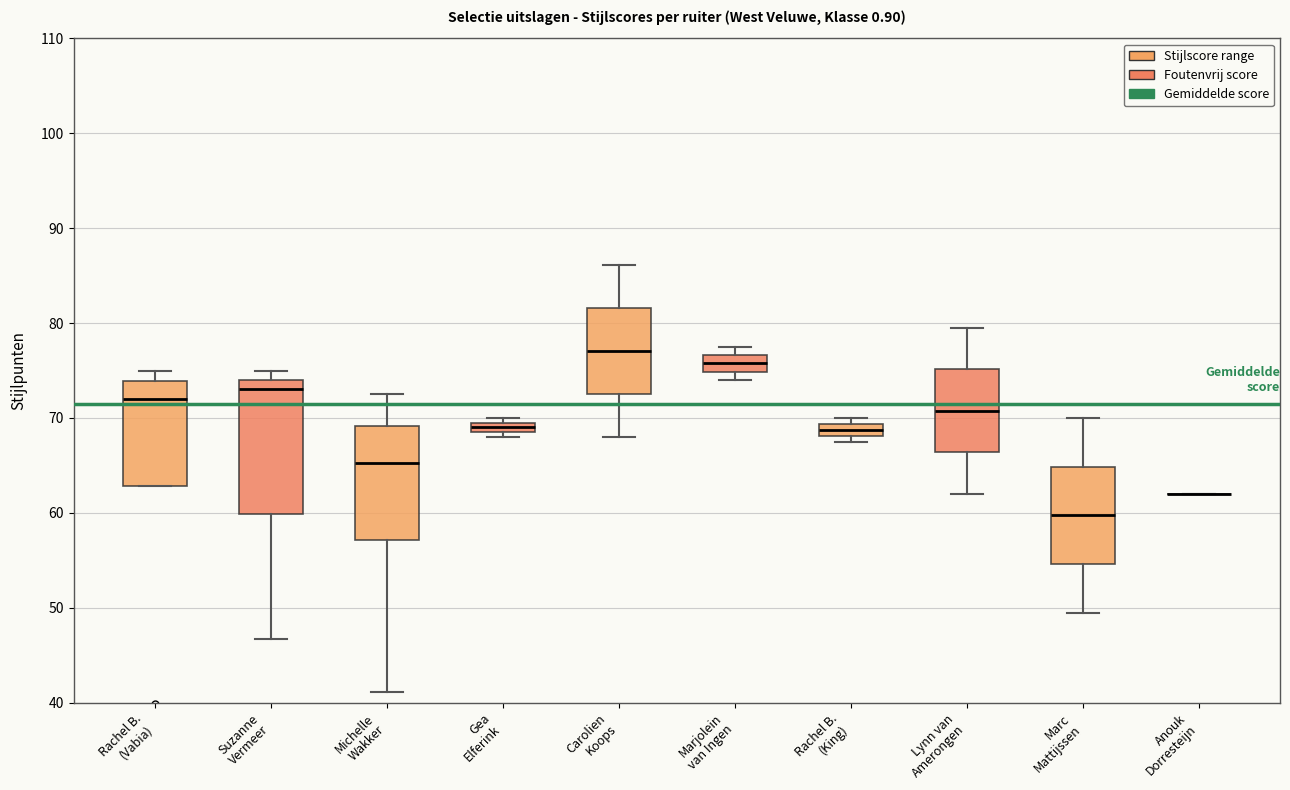

Which box is the tallest, from its lower edge to its upper edge?

Suzanne Vermeer